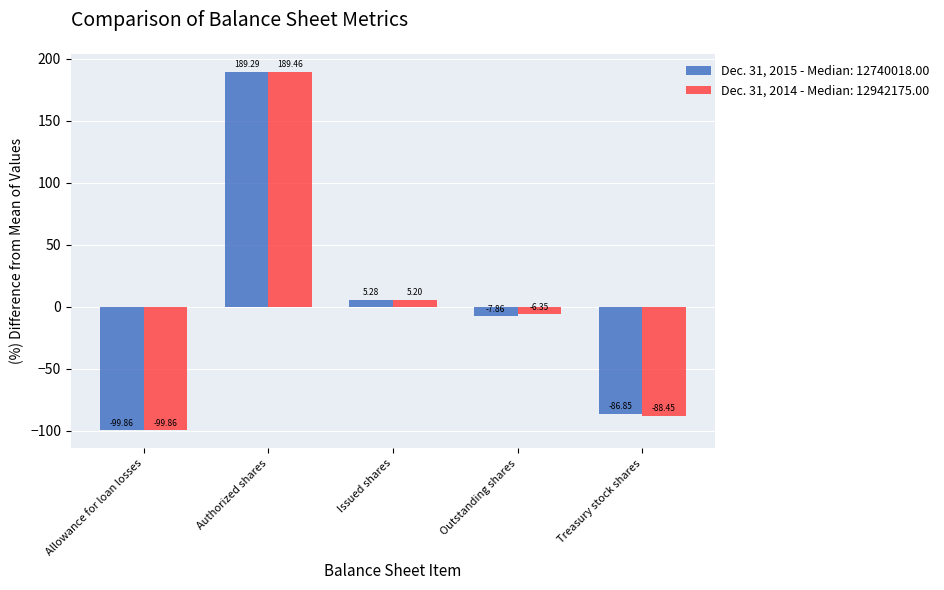

What is the sum of the Dec. 31, 2015 - Median: 12740018.00 values at Allowance for loan losses and Authorized shares?

89.4